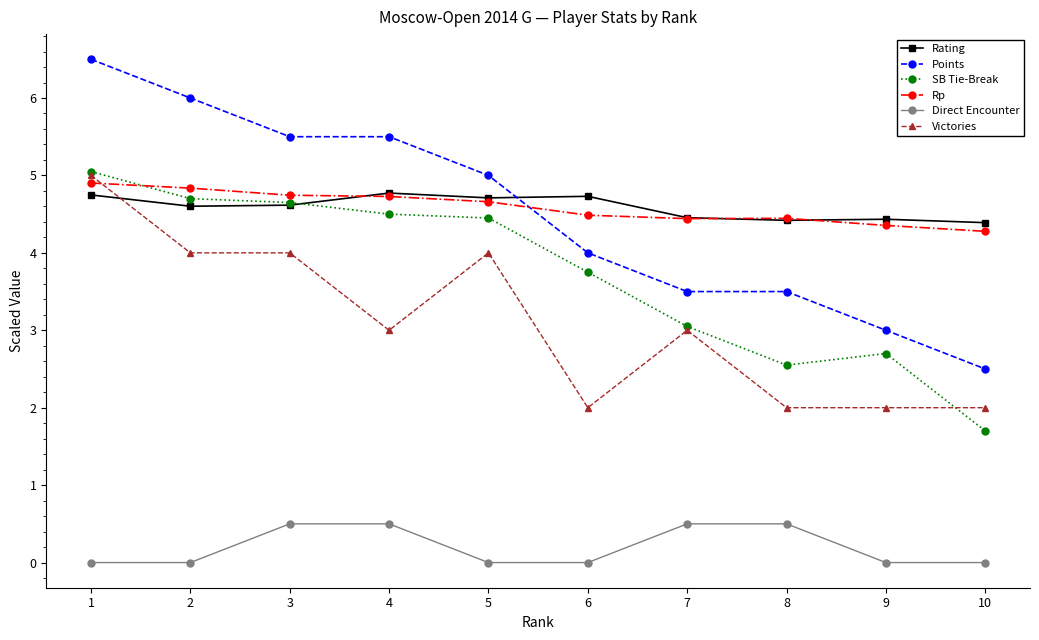

True or false: Victories has a value of 4.0 at 2.

True